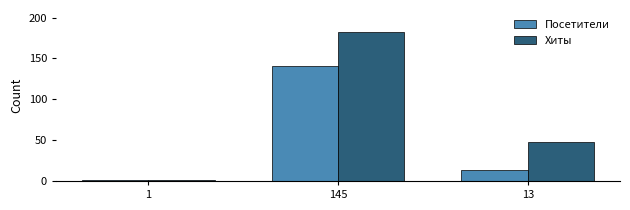

How many groups of bars are there?

3